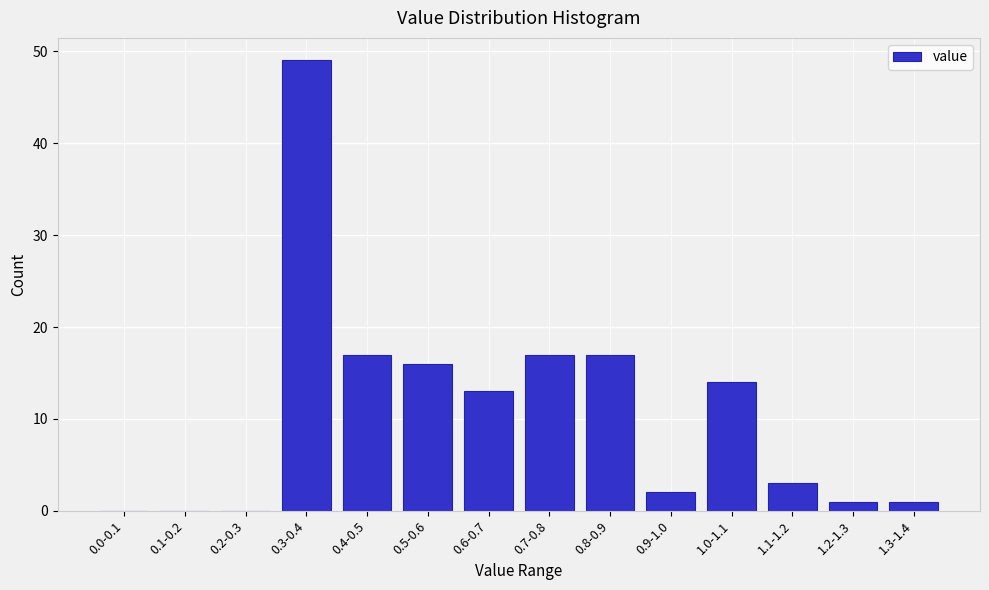

Reading left to right, what are all the values shown in this chart?

0.0-0.1=0	0.1-0.2=0	0.2-0.3=0	0.3-0.4=49	0.4-0.5=17	0.5-0.6=16	0.6-0.7=13	0.7-0.8=17	0.8-0.9=17	0.9-1.0=2	1.0-1.1=14	1.1-1.2=3	1.2-1.3=1	1.3-1.4=1